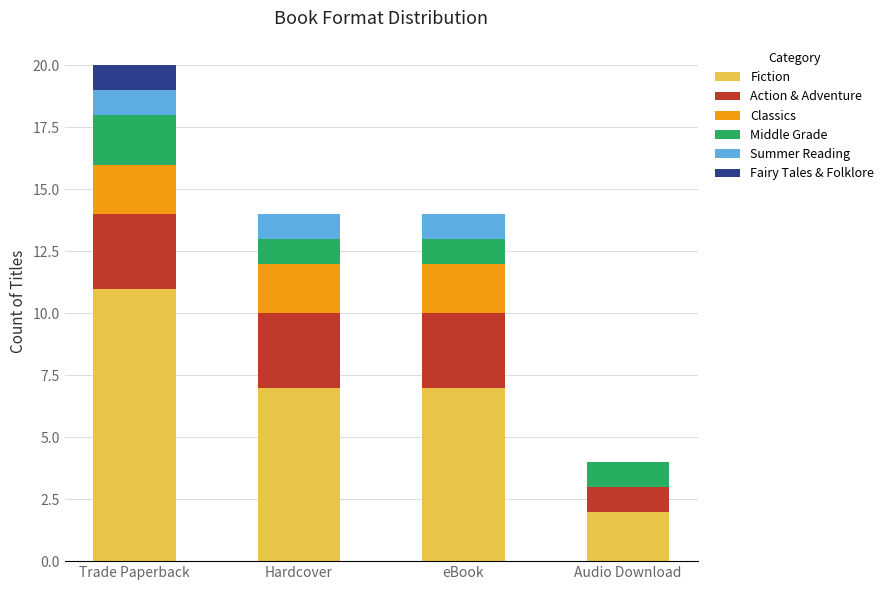

What is the sum of the Fiction values at eBook and Trade Paperback?

18